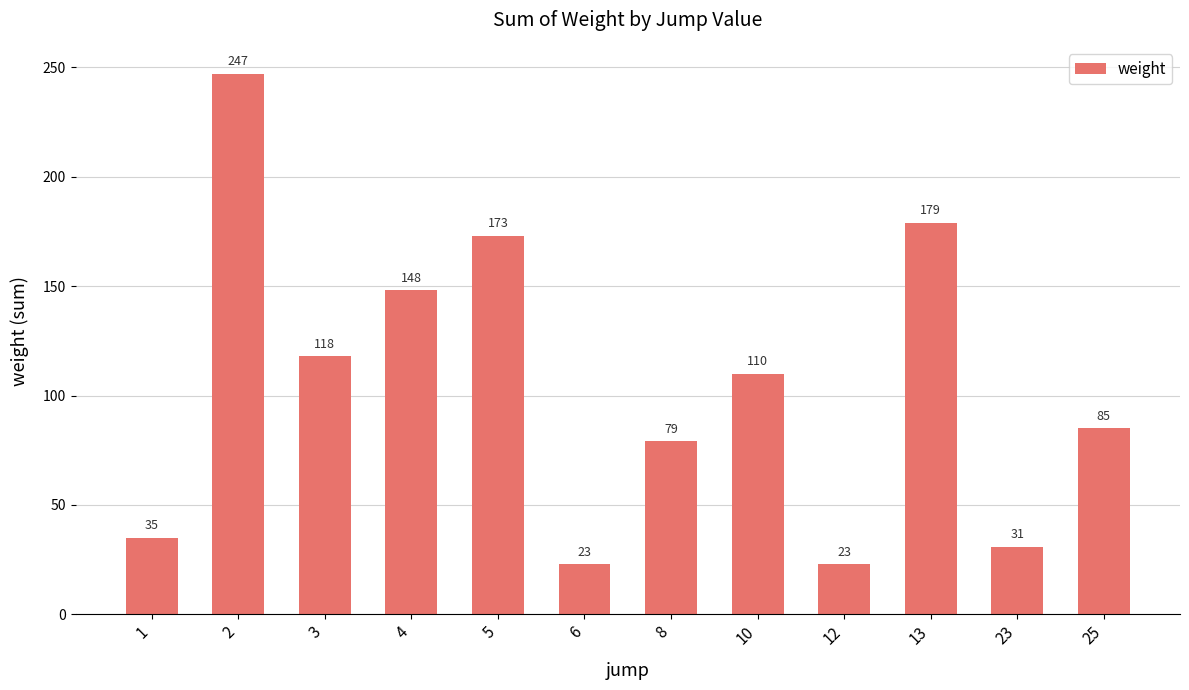

How many data points are less than 110?

6